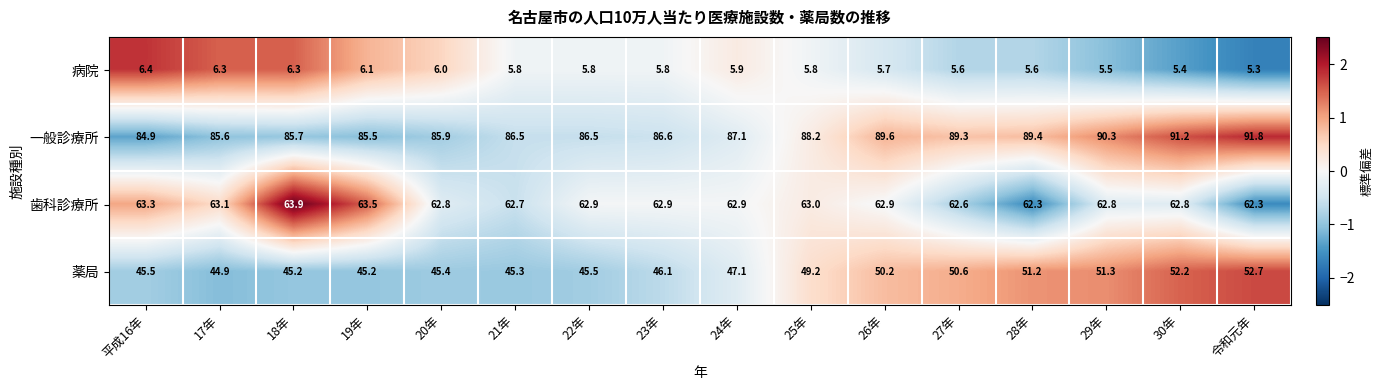

What is the average value of the 一般診療所 series?

87.8